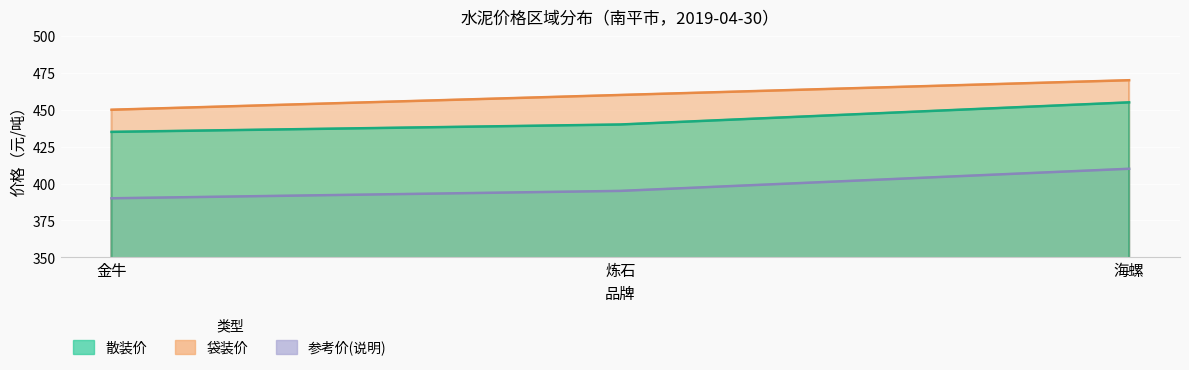

Is the value of 袋装价 at 金牛 greater than the value of 参考价(说明) at 炼石?

Yes